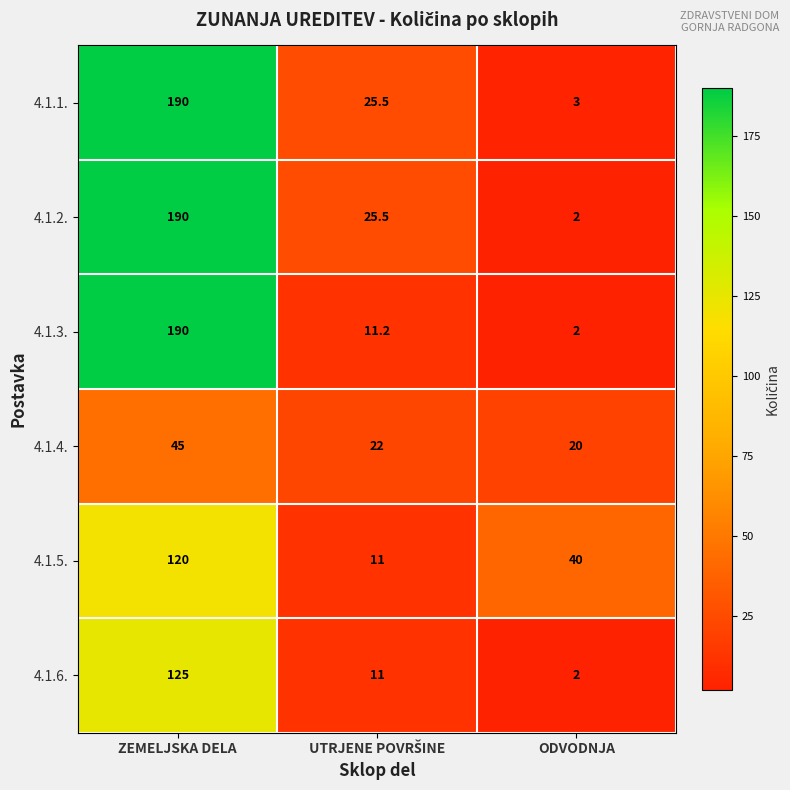

What is the spread (max minus min) of values at ZEMELJSKA DELA?

145.0